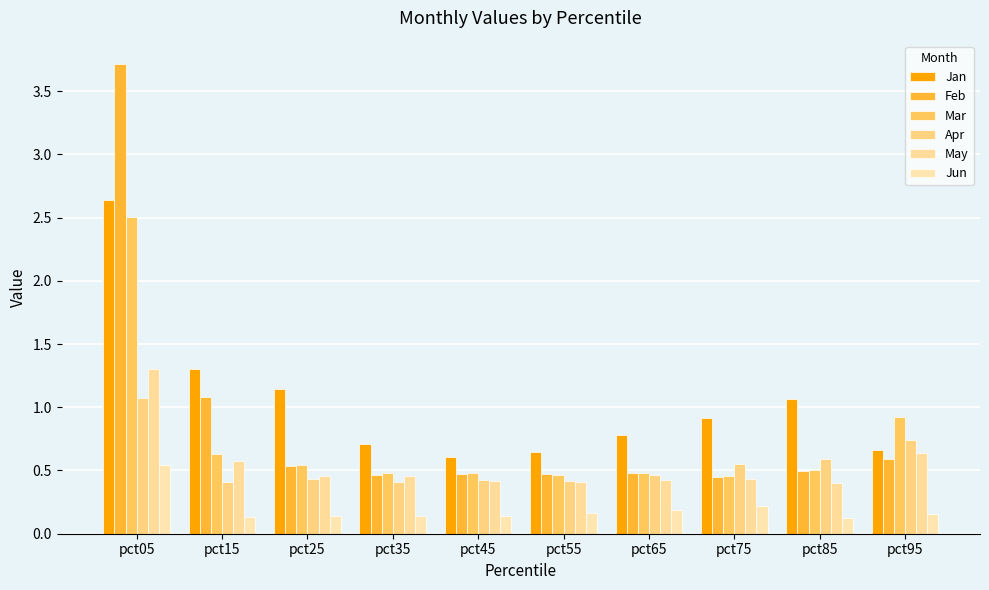

How many data points does each series have?

10